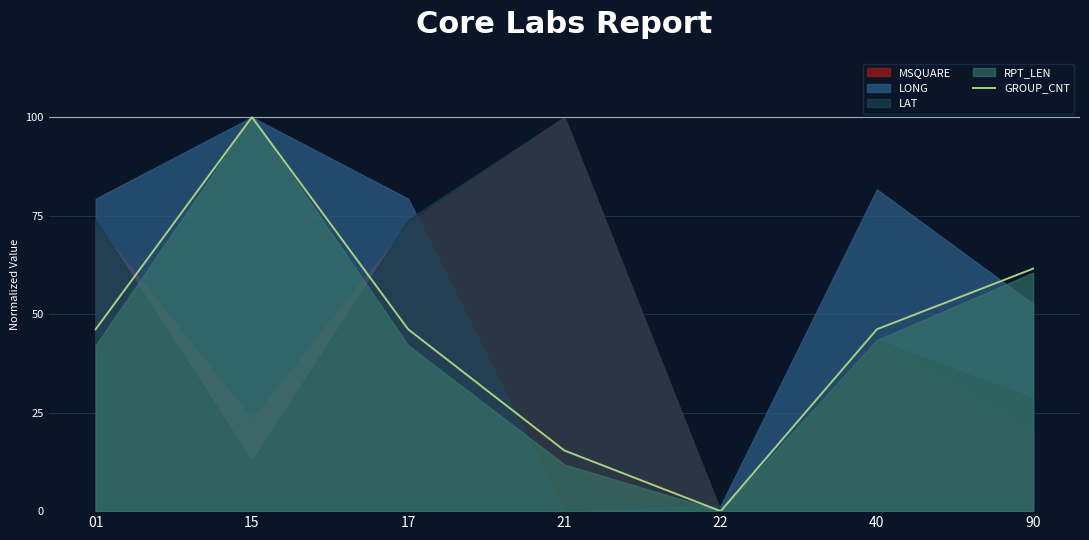

Rank the categories by value from lowest to highest.

22, 21, 01, 17, 40, 90, 15